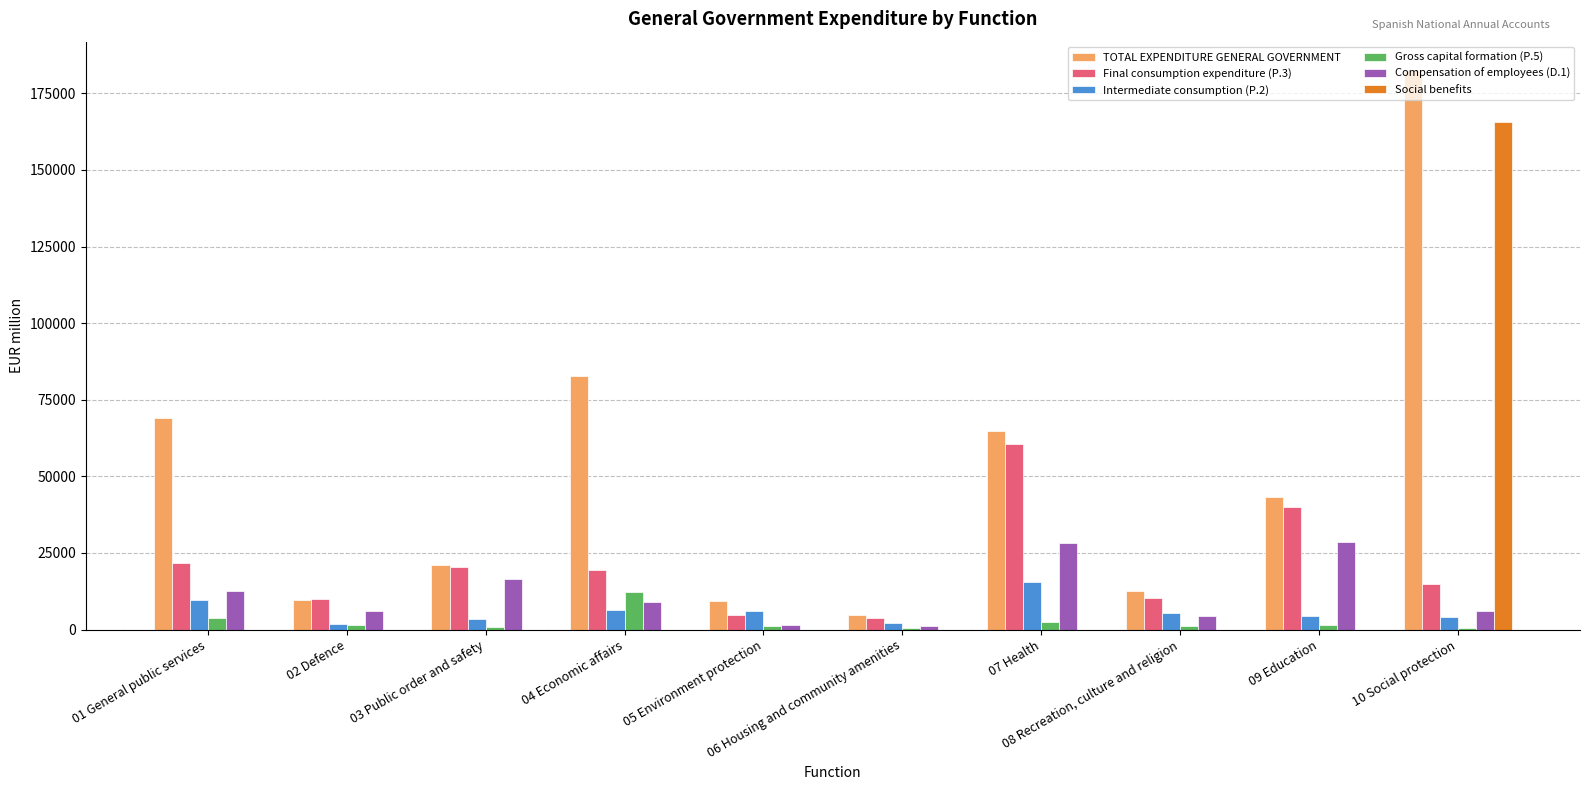

What is the maximum value for Social benefits?

165761